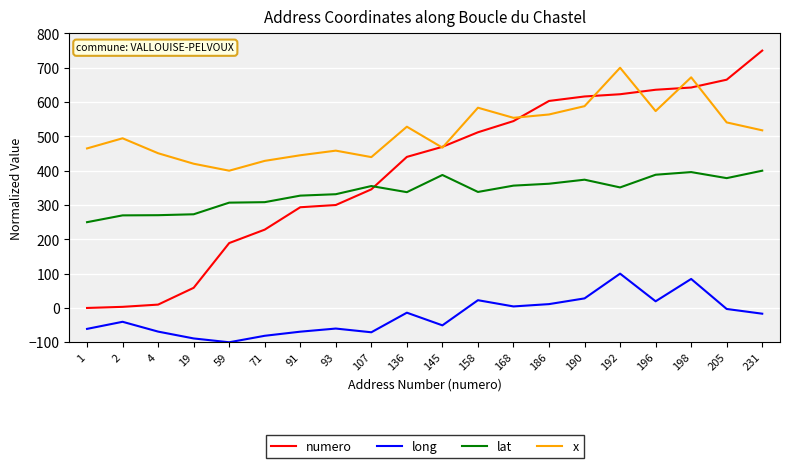

True or false: lat and long intersect in this chart.

False